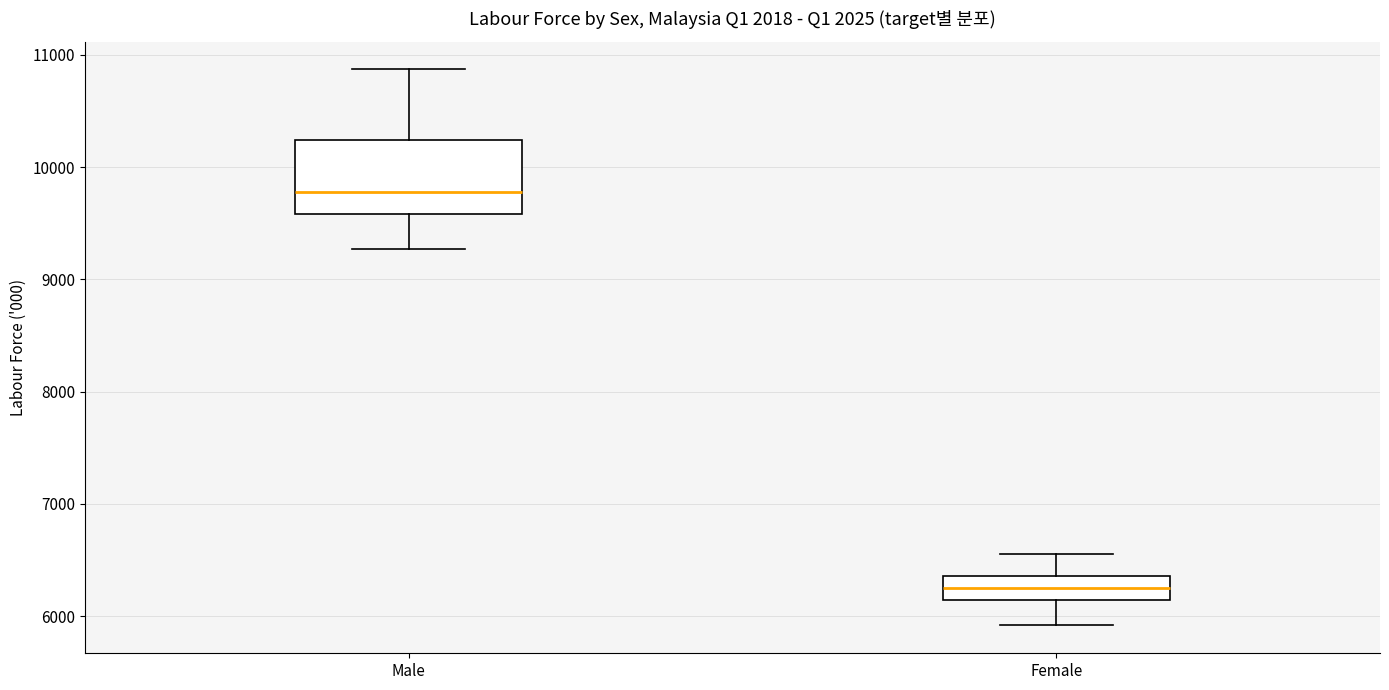

Which box's median line is the lowest?

Female